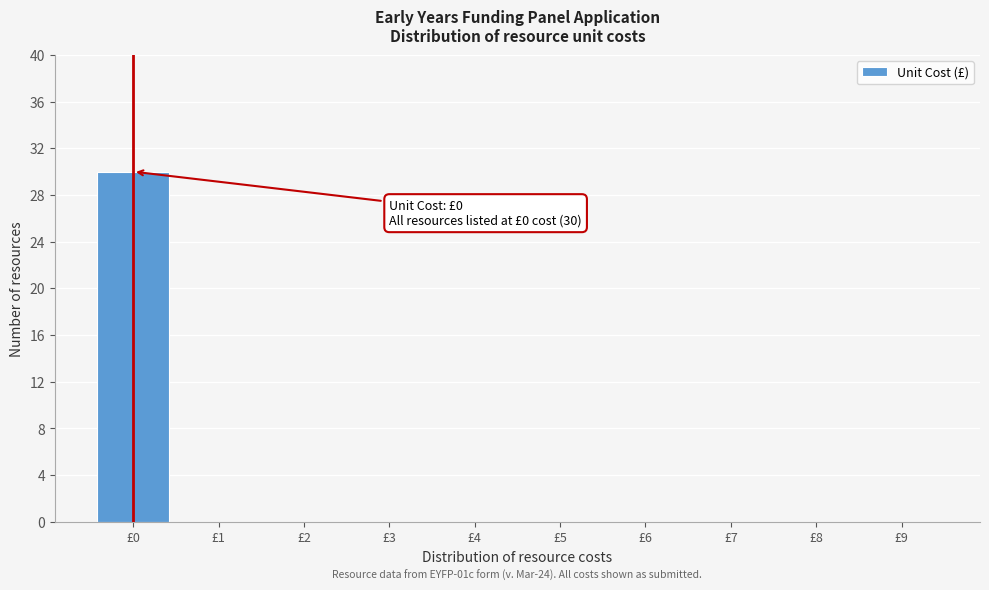

Over which range of the x-axis is the bar tallest?

-0.5 to 0.5